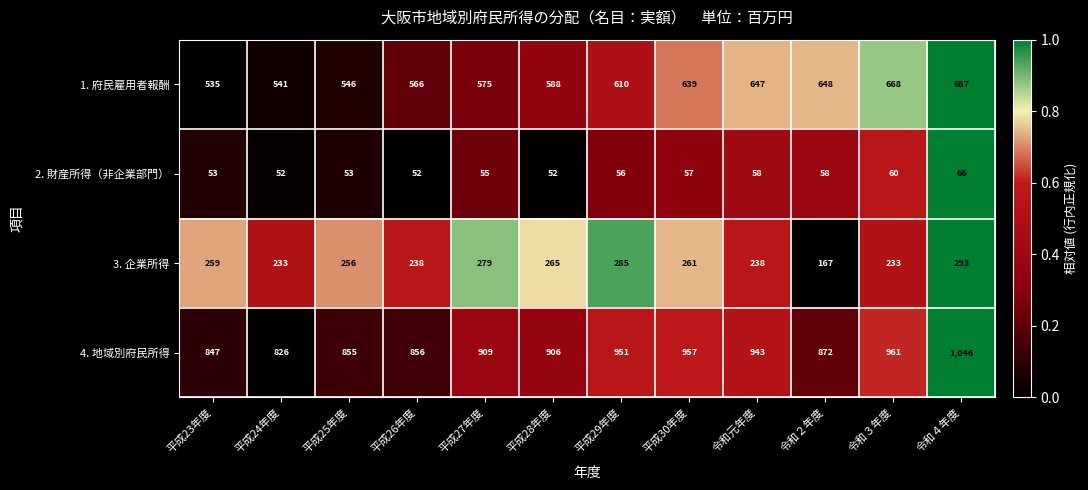

What is the total value across all series at 平成28年度?

1811